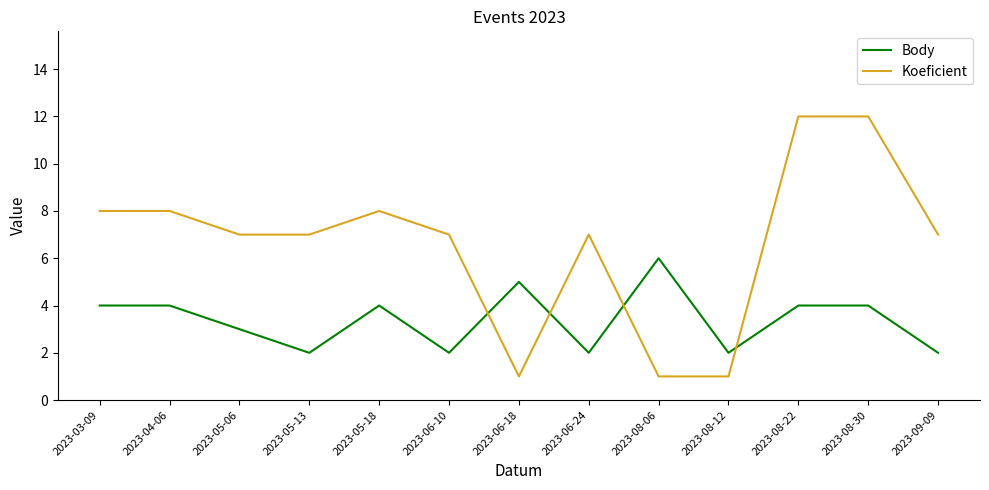

Reading left to right, list all the values displayed in this chart.

Body: 4	4	3	2	4	2	5	2	6	2	4	4	2
Koeficient: 8	8	7	7	8	7	1	7	1	1	12	12	7